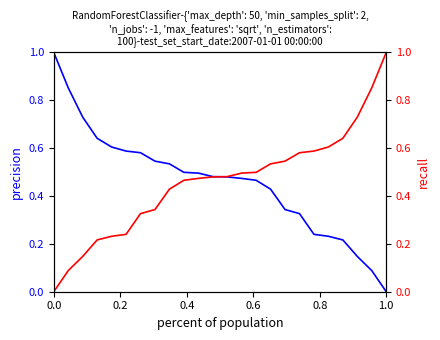

Is this an area chart (filled region under the line)?

No